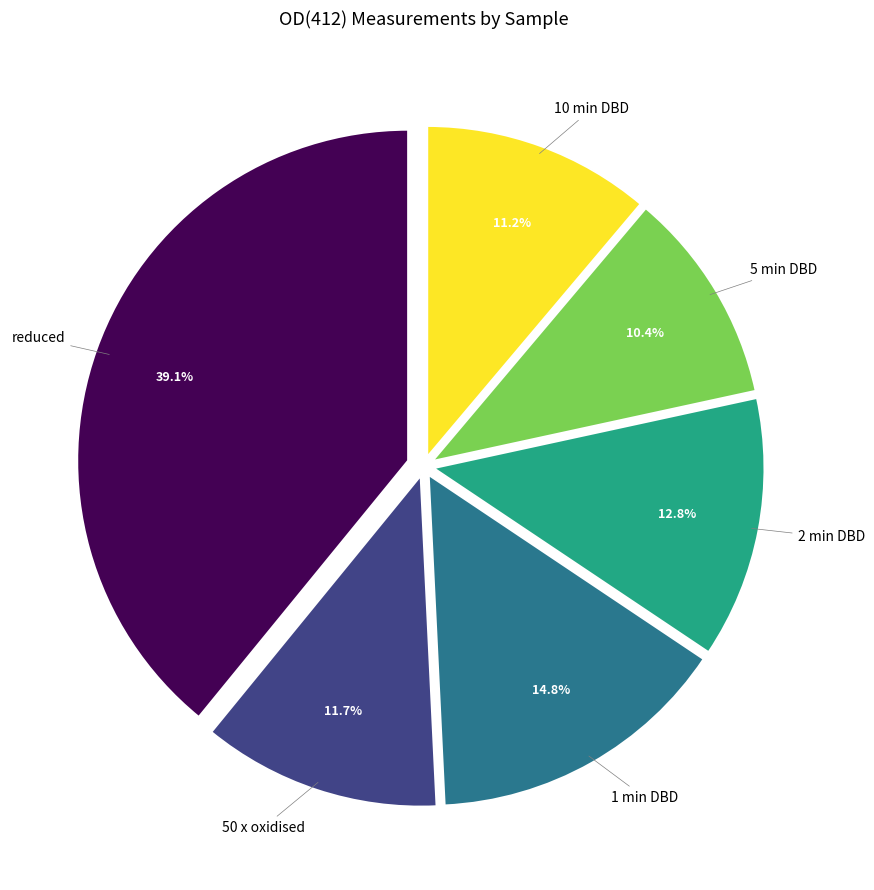

Which has a higher value, reduced or 1 min DBD?

reduced